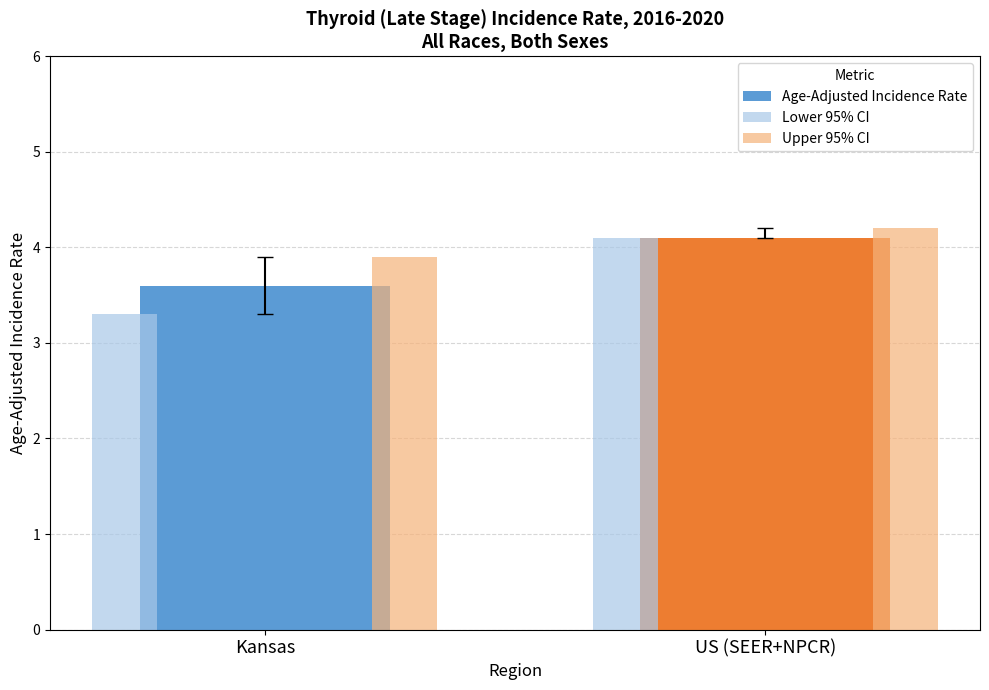

True or false: Lower 95% CI has a value of 3.3 at Kansas.

True